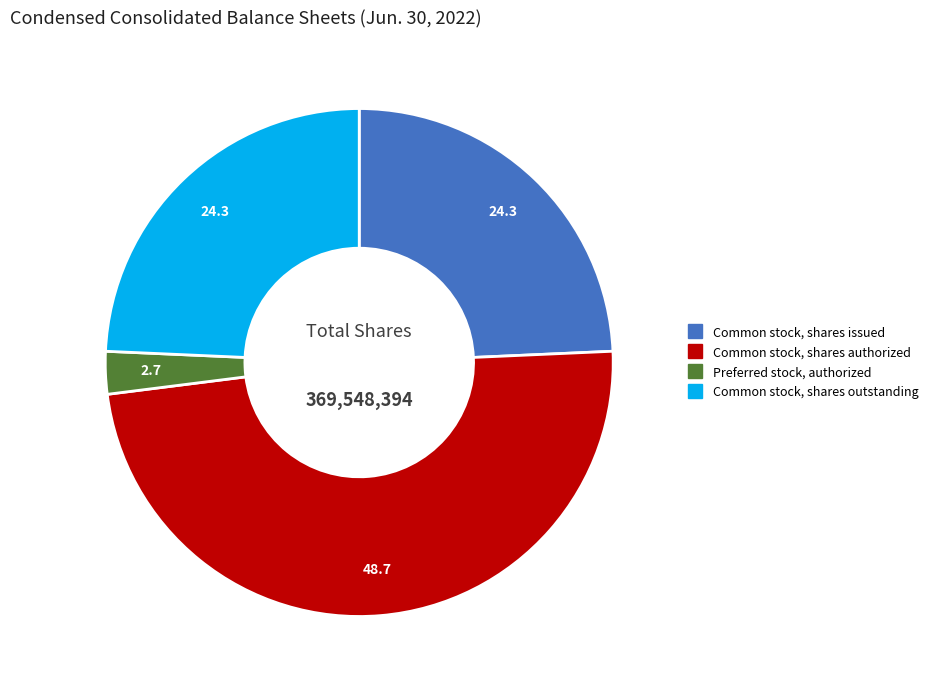

Is there any slice that represents more than half of the pie?

No